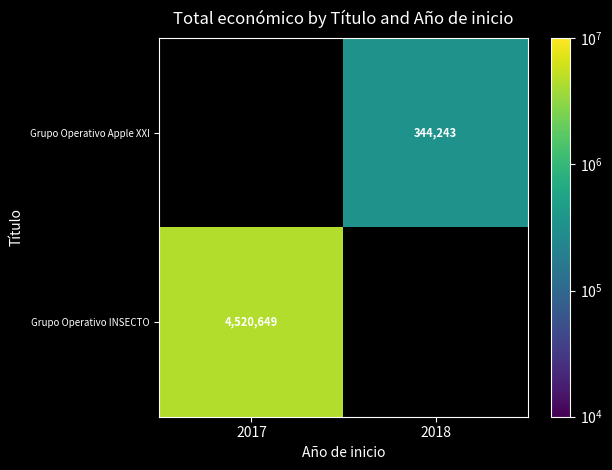

What is the greatest value displayed?

4520649.0